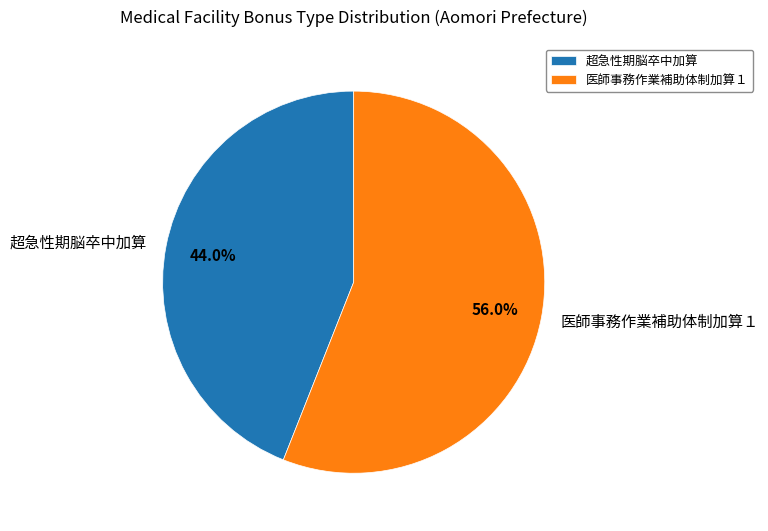

Does any single category account for the majority?

Yes